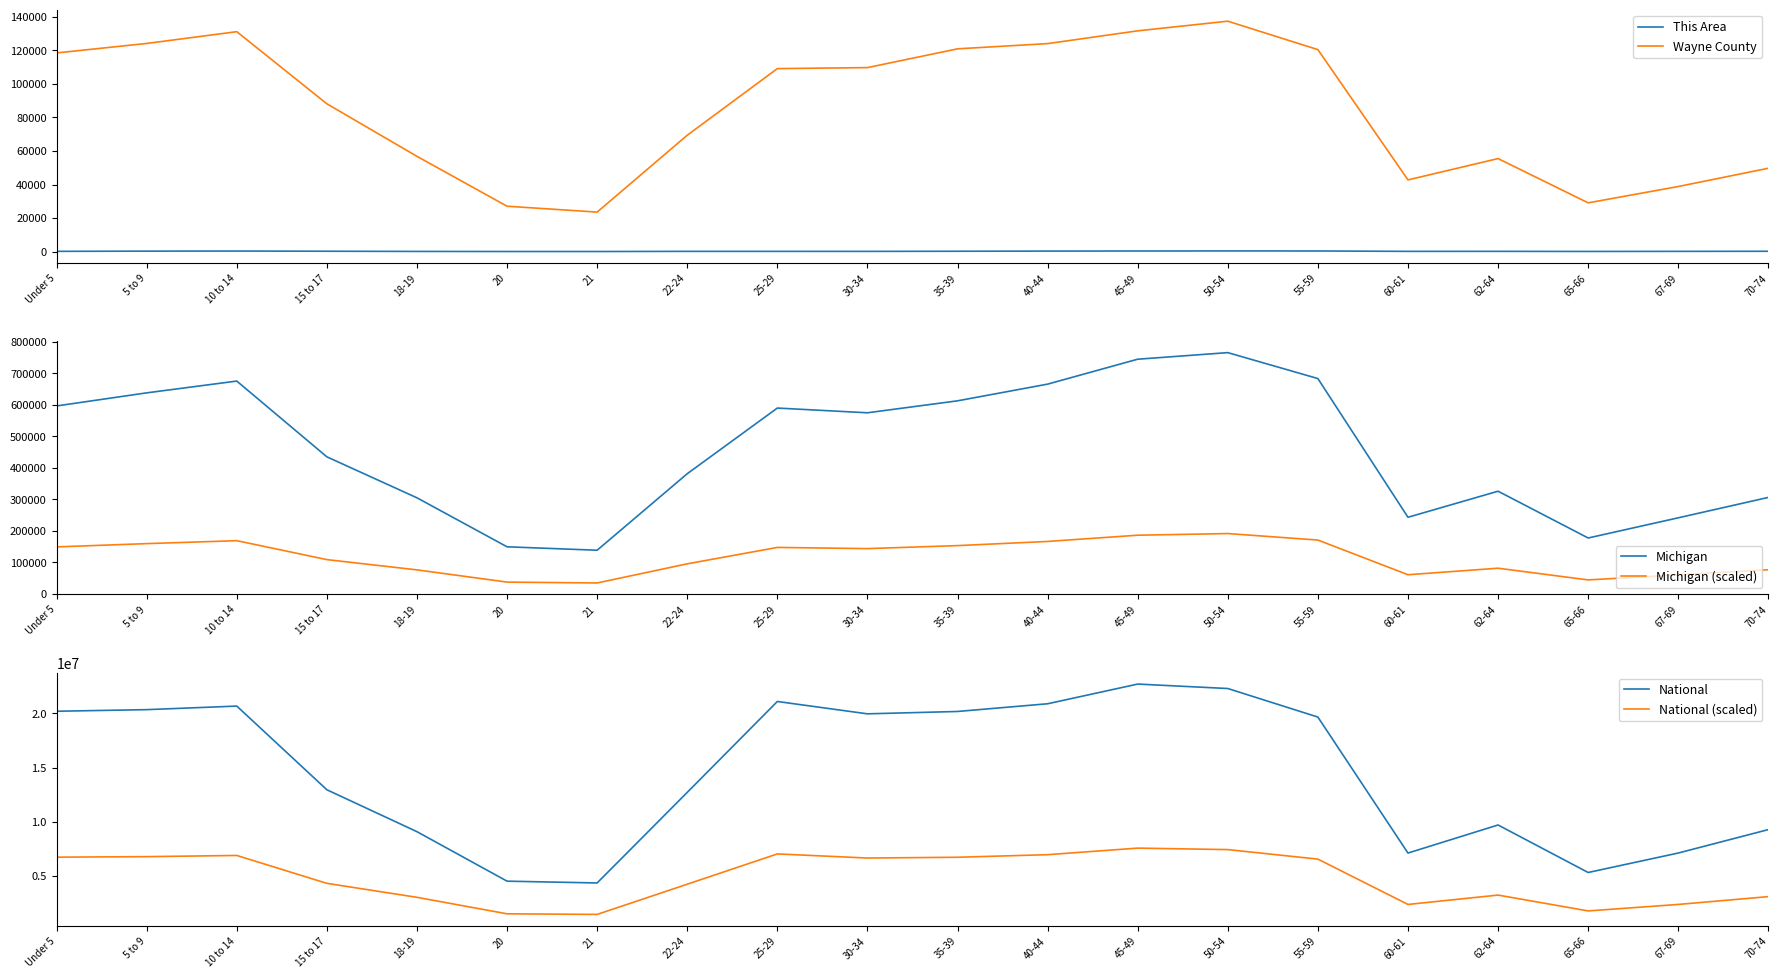

Reading left to right, what are all the values shown in this chart?

This Area: 151.0	273.0	333.0	217.0	103.0	51.0	45.0	144.0	136.0	128.0	209.0	300.0	352.0	388.0	369.0	142.0	150.0	86.0	141.0	191.0
Wayne County: 118450.0	124104.0	131120.0	88121.0	56792.0	27053.0	23549.0	69378.0	109100.0	109693.0	120888.0	124004.0	131621.0	137378.0	120422.0	42751.0	55457.0	29066.0	38801.0	49688.0
Michigan: 596286.0	637784.0	675216.0	434782.0	304817.0	149350.0	138484.0	381238.0	589583.0	574566.0	612493.0	665481.0	744581.0	765452.0	683186.0	243067.0	325744.0	177313.0	241312.0	306084.0
Michigan (scaled): 149071.5	159446.0	168804.0	108695.5	76204.2	37337.5	34621.0	95309.5	147395.8	143641.5	153123.2	166370.2	186145.2	191363.0	170796.5	60766.8	81436.0	44328.2	60328.0	76521.0
National: 20201362.0	20348657.0	20677194.0	12954254.0	9086089.0	4519129.0	4354294.0	12712576.0	21101849.0	19962099.0	20179642.0	20890964.0	22708591.0	22298125.0	19664805.0	7113727.0	9704197.0	5319902.0	7115361.0	9278166.0
National (scaled): 6733787.3	6782885.7	6892398.0	4318084.7	3028696.3	1506376.3	1451431.3	4237525.3	7033949.7	6654033.0	6726547.3	6963654.7	7569530.3	7432708.3	6554935.0	2371242.3	3234732.3	1773300.7	2371787.0	3092722.0